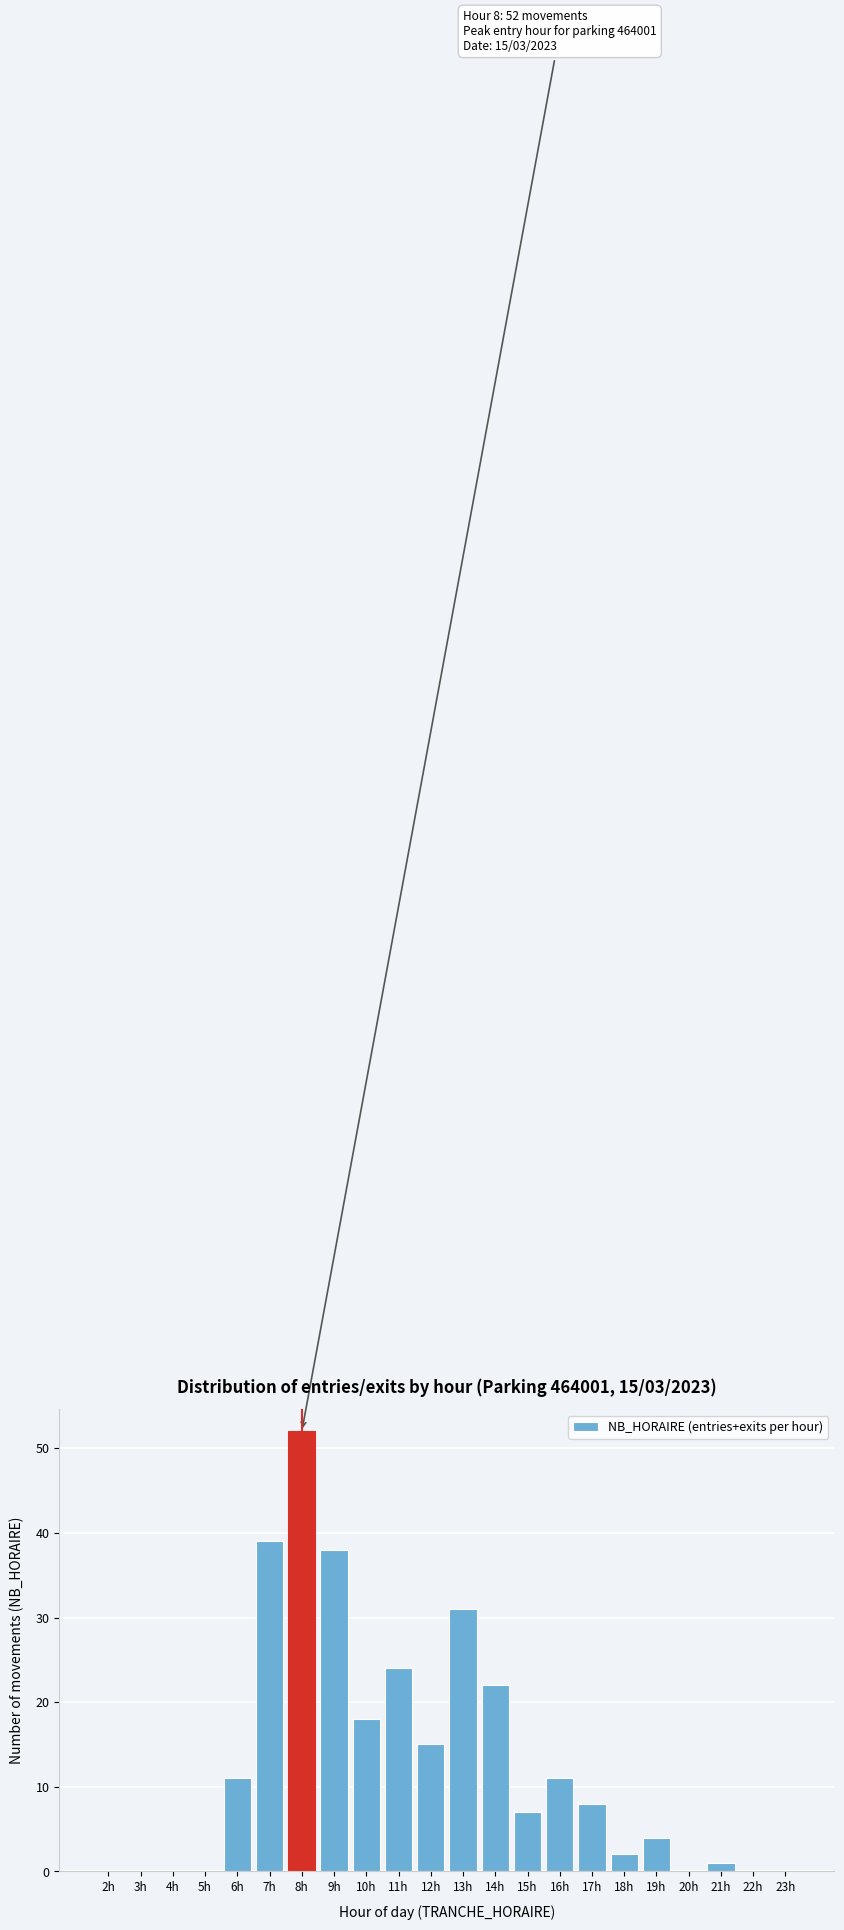

Reading right to left, what are all the values shown in this chart?

23h=0	22h=0	21h=1	20h=0	19h=4	18h=2	17h=8	16h=11	15h=7	14h=22	13h=31	12h=15	11h=24	10h=18	9h=38	8h=52	7h=39	6h=11	5h=0	4h=0	3h=0	2h=0